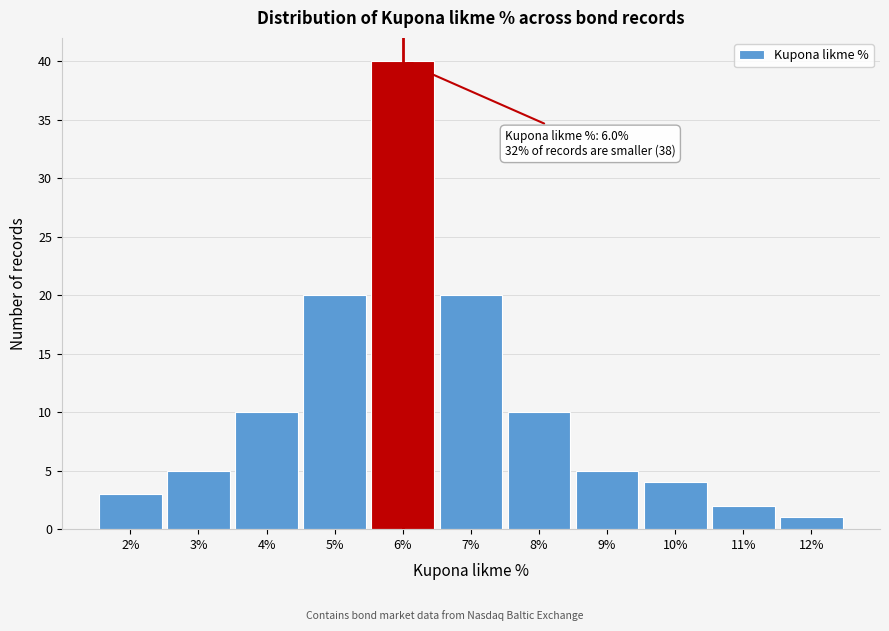

Which range on the x-axis has the tallest bar?

5.5 to 6.5